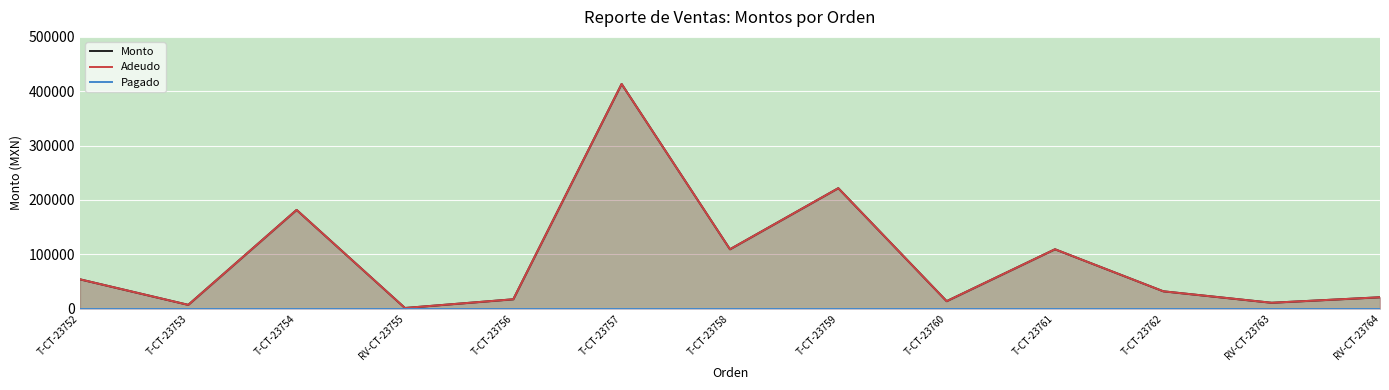

Rank the categories by Pagado value from highest to lowest.

T-CT-23752, T-CT-23753, T-CT-23754, RV-CT-23755, T-CT-23756, T-CT-23757, T-CT-23758, T-CT-23759, T-CT-23760, T-CT-23761, T-CT-23762, RV-CT-23763, RV-CT-23764